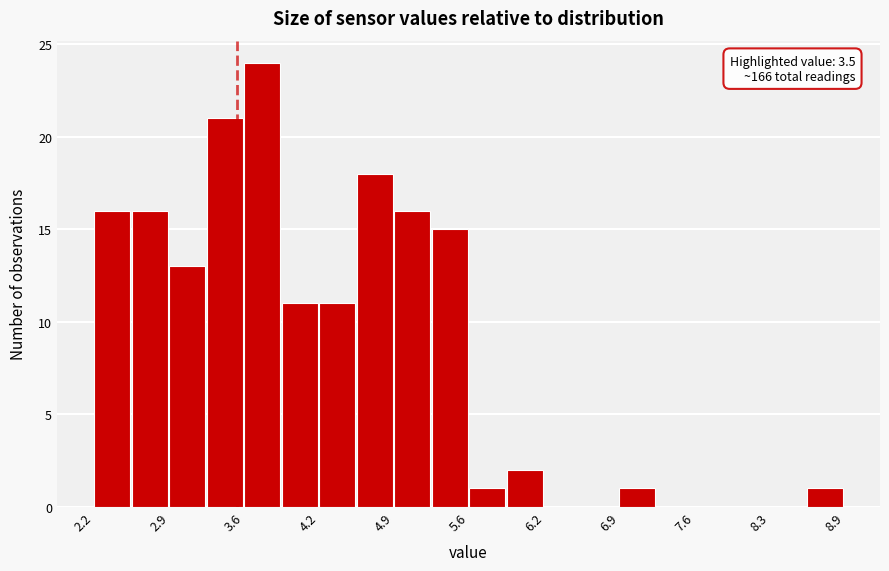

Around what value on the x-axis is the tallest bar? Give the approximate position of its centre, as read against the axis.

3.7